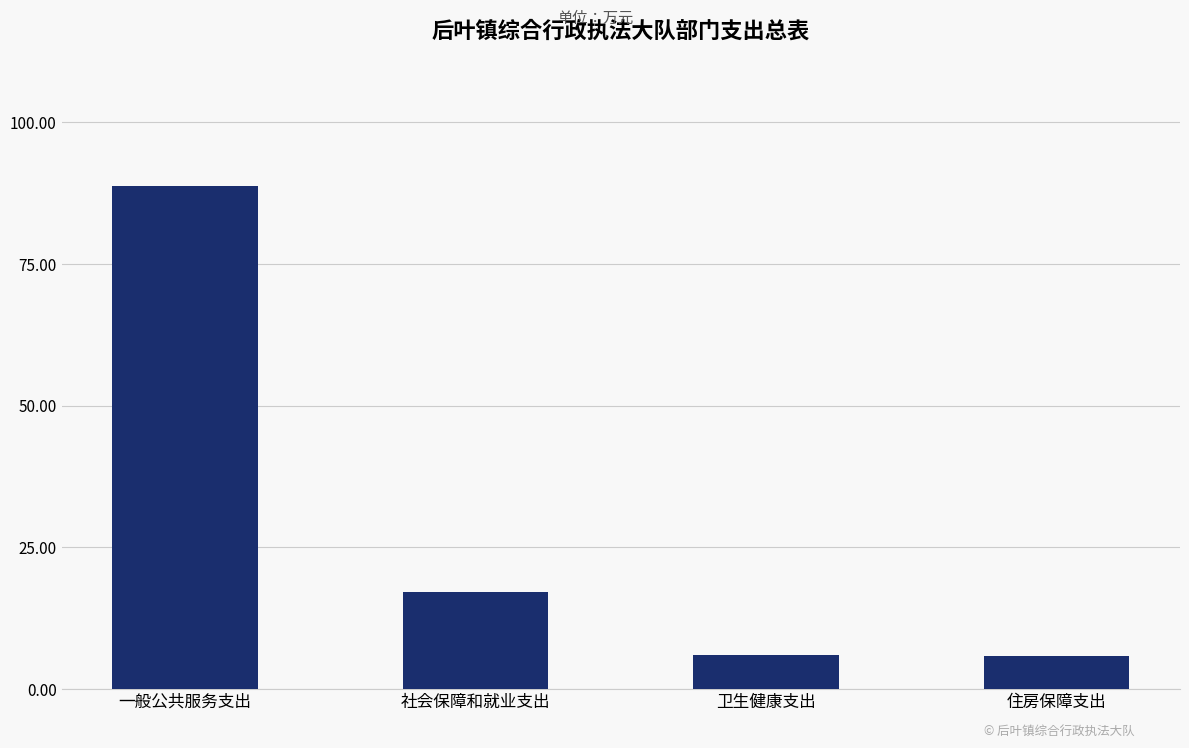

What is the label of the 4th bar from the left?

住房保障支出